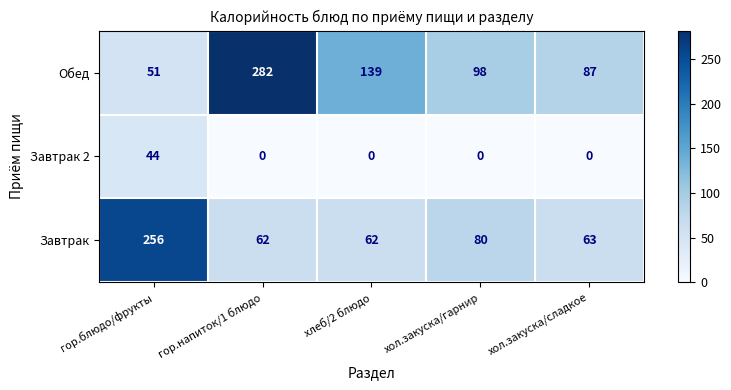

What is the spread (max minus min) of values at гор.напиток/1 блюдо?

282